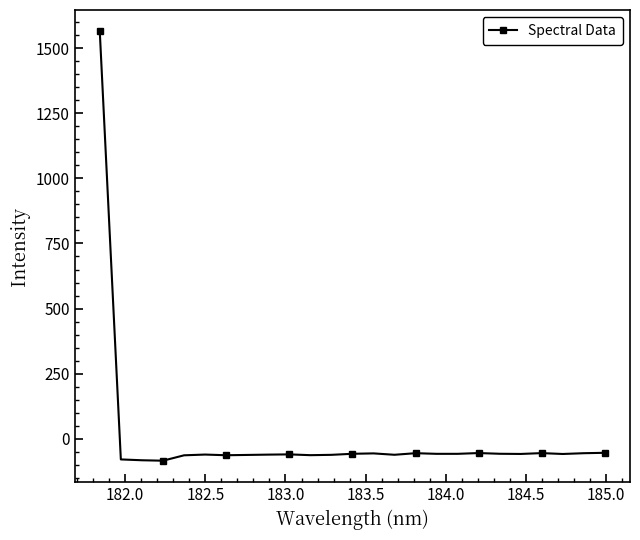

What is the greatest value displayed?

1564.2